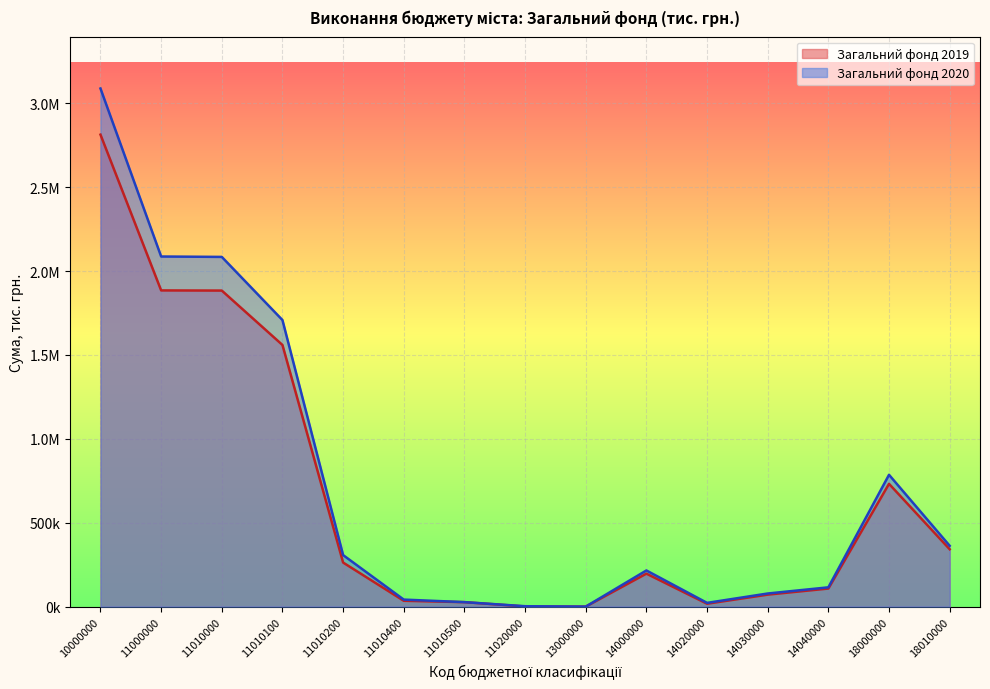

What is the total value across all series at 14030000?

149663.7